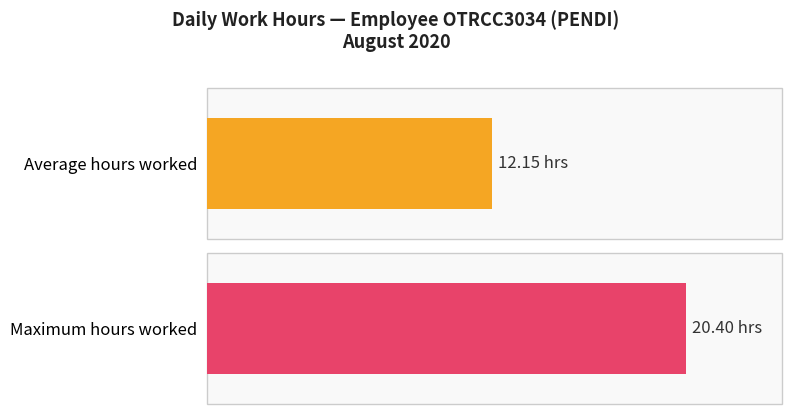

What is the greatest value displayed?

20.4